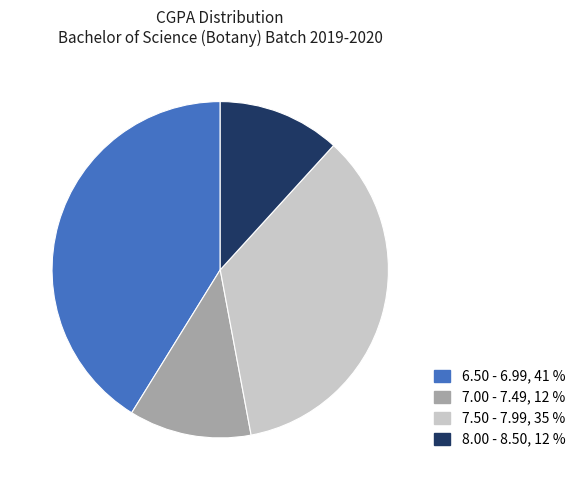

The 7.50 - 7.99, 35 % slice represents 35% of the pie. True or false?

True